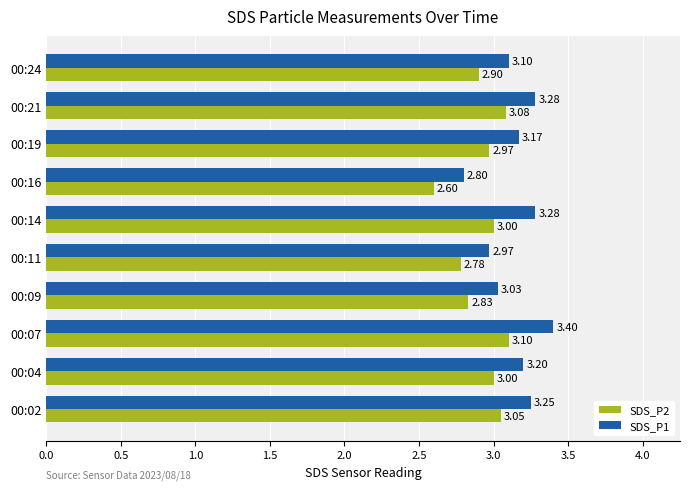

What is the smallest value displayed?

2.6